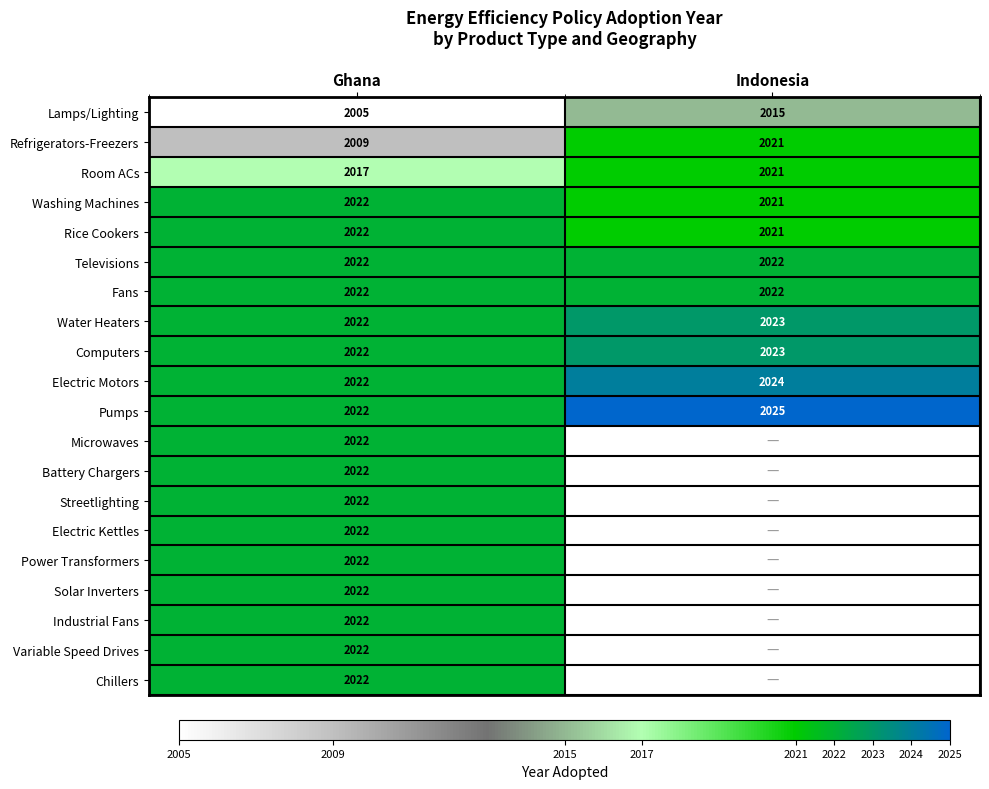

What is the difference between the highest and lowest values at Ghana?

17